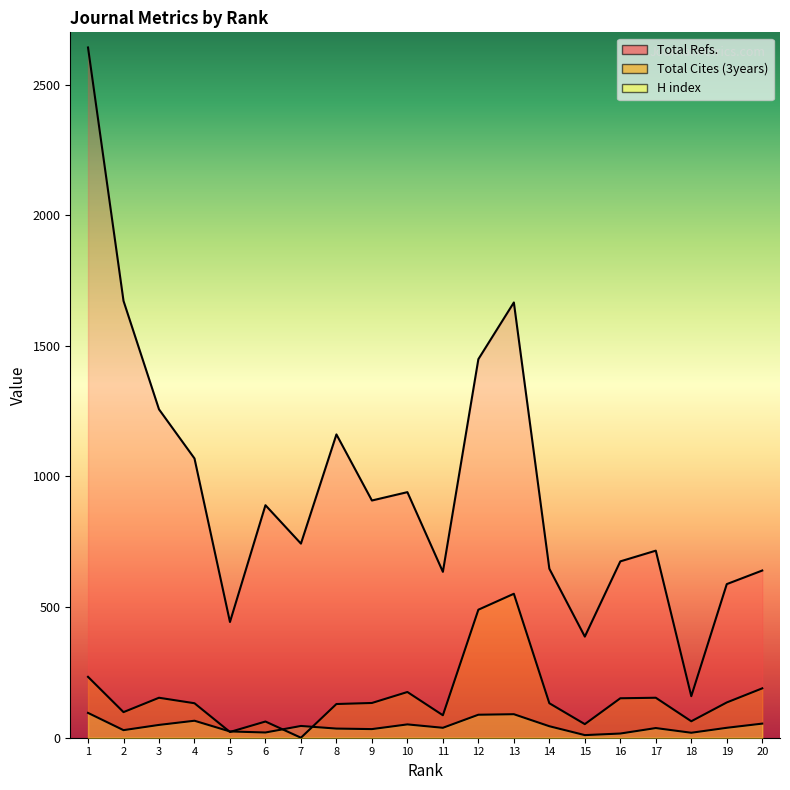

What are all the series names shown in the legend?

Total Refs., Total Cites (3years), H index